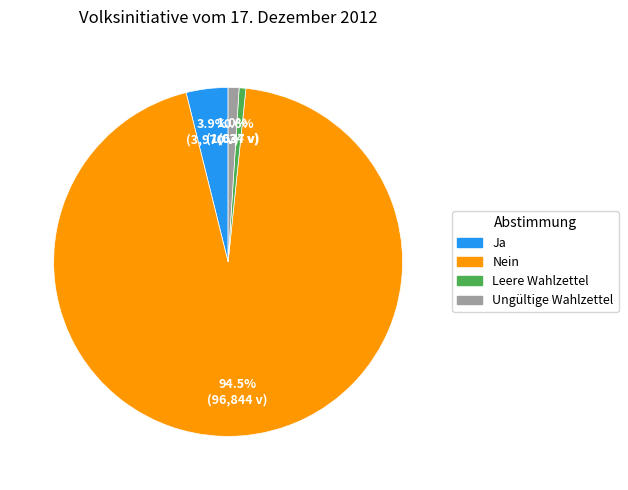

To the nearest percent, what is the combined percentage of Ungültige Wahlzettel and Ja?

5%